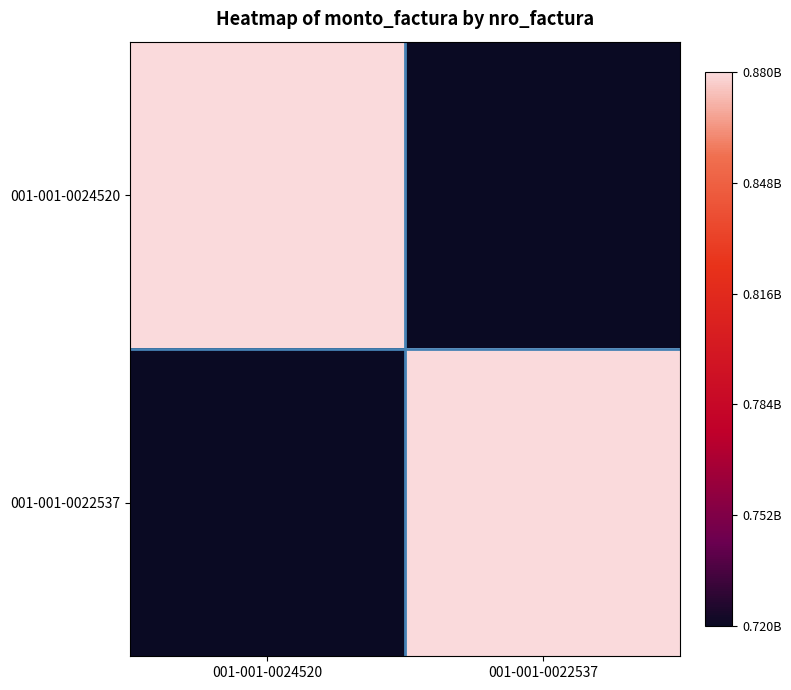

Rank the series at 001-001-0022537 from lowest to highest value.

001-001-0024520, 001-001-0022537